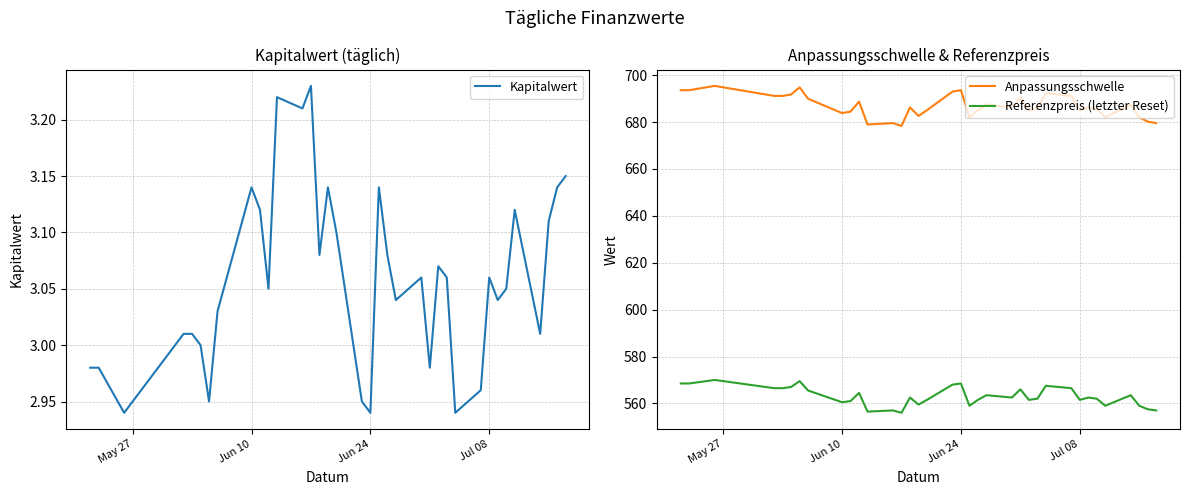

True or false: Referenzpreis (letzter Reset) and Anpassungsschwelle cross at least once.

False